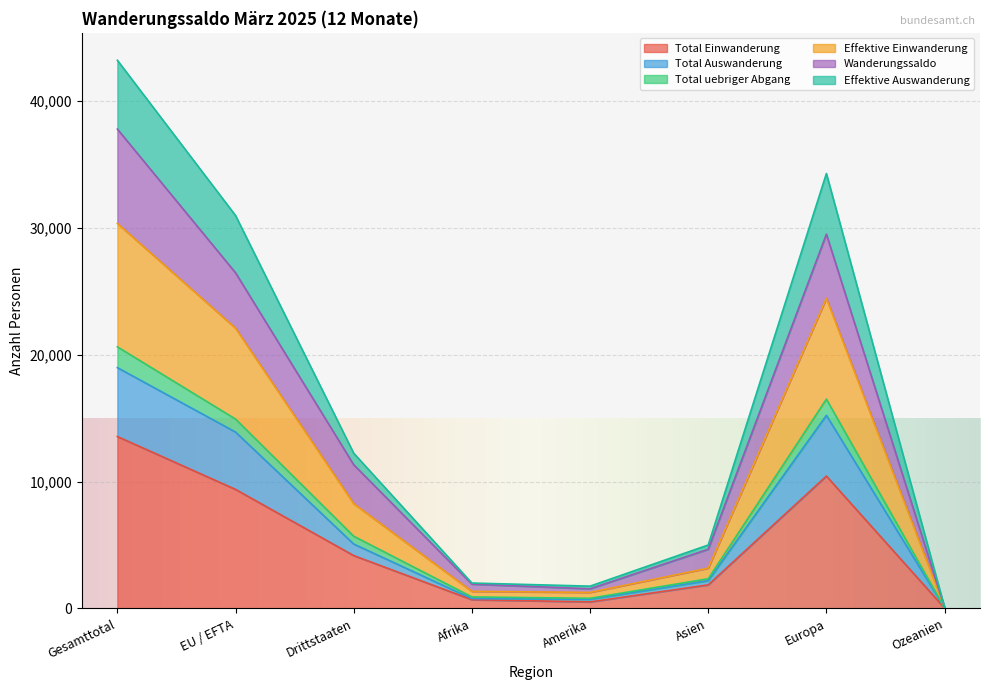

Which category has the highest value in the Total Einwanderung series?

Gesamttotal